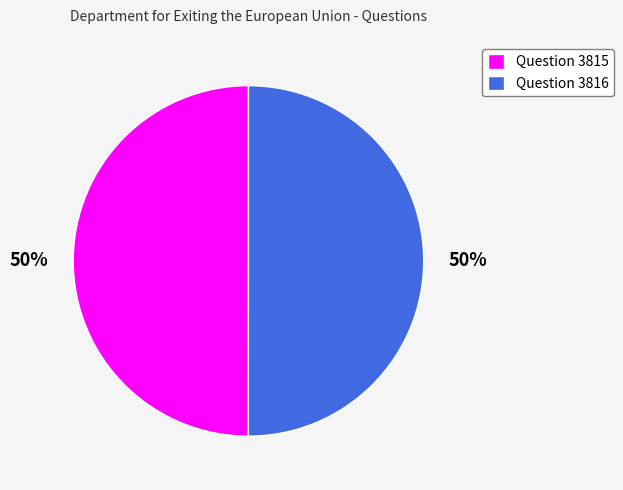

Approximately how many times larger is the value at Question 3816 compared to Question 3815?

1.0